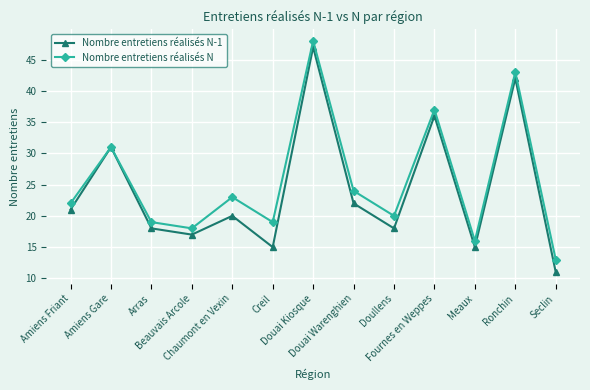

Where does the Nombre entretiens réalisés N-1 series first go above 20?

Amiens Friant